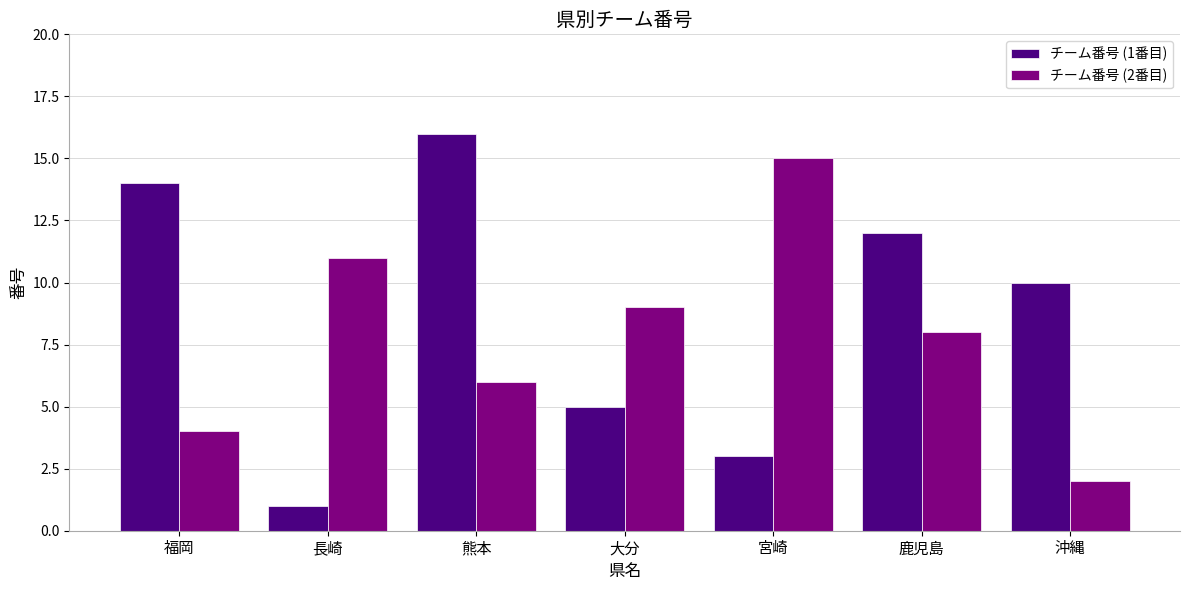

The value of チーム番号 (1番目) at 長崎 is 1. True or false?

True